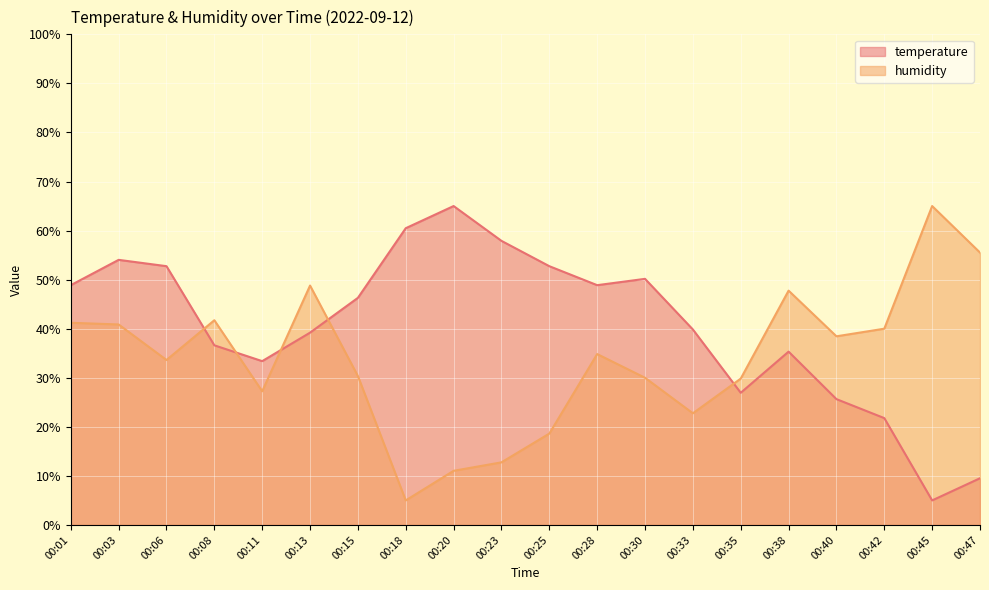

Where is the first local minimum for temperature?

00:11